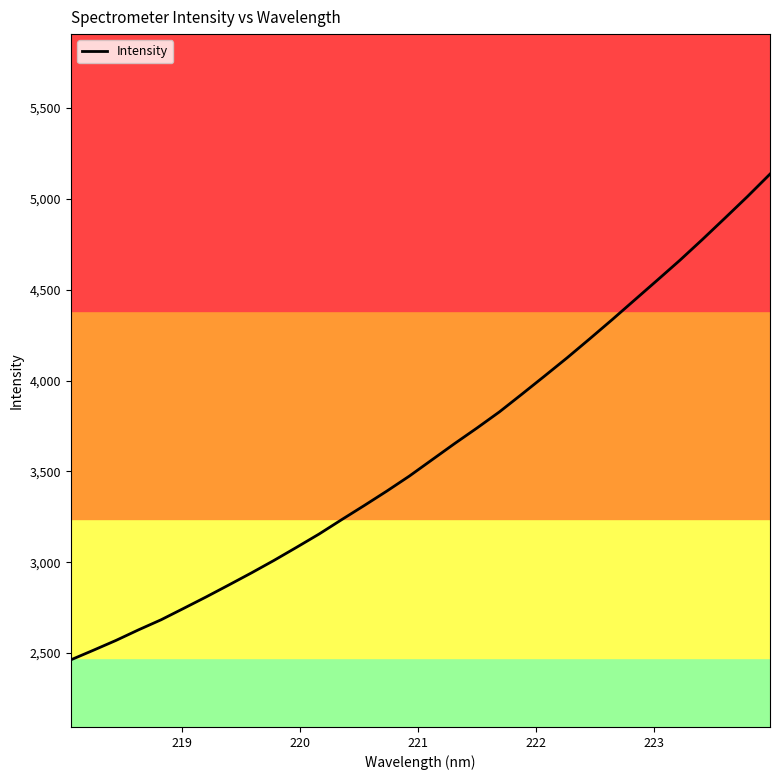

How many lines are shown in the chart?

1